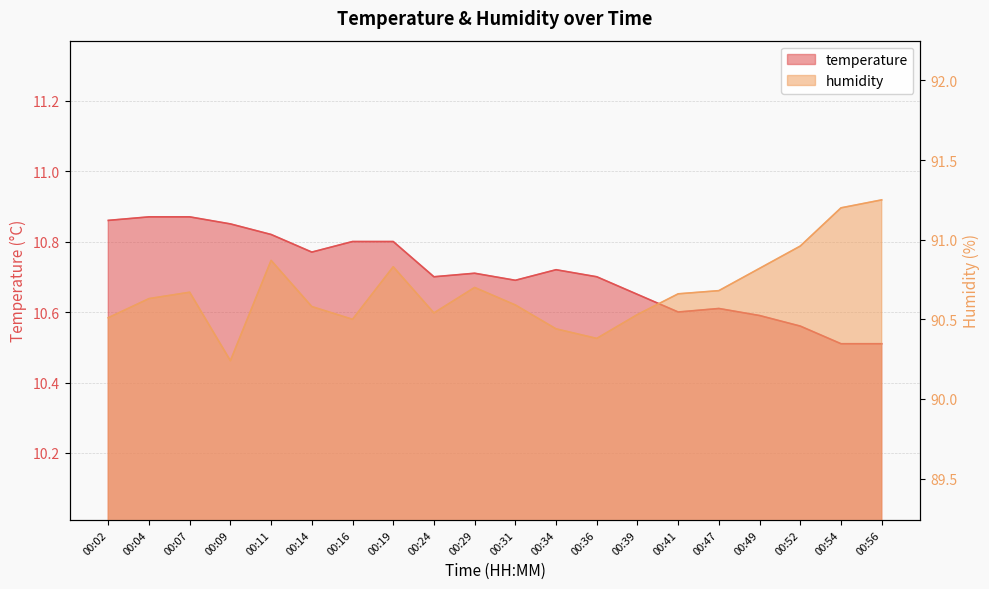

True or false: humidity has a value of 90.7 at 00:29.

True